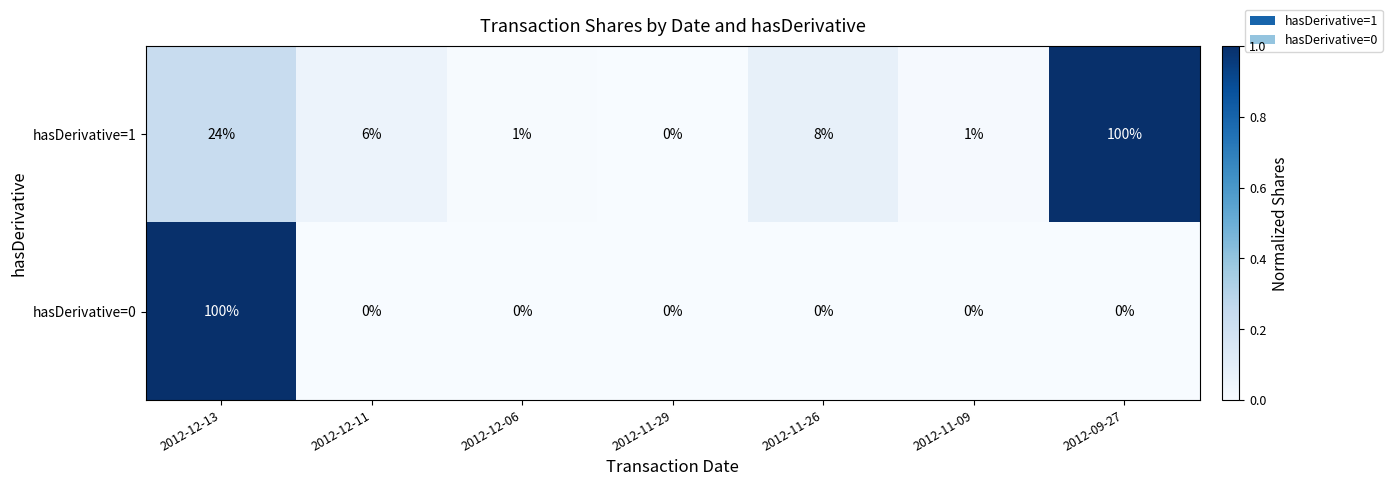

What is the maximum value shown in the chart?

100